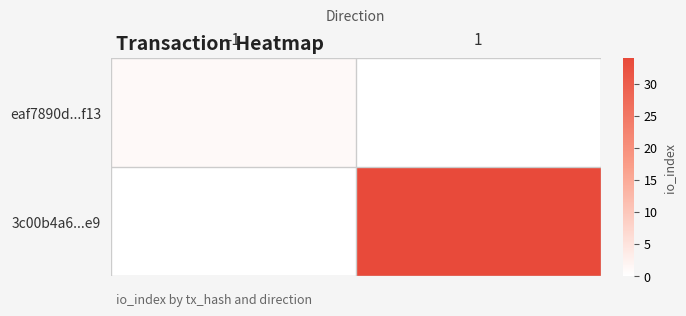

Reading left to right, transcribe all the data shown in this chart.

eaf7890d...f13: -1=1	1=0
3c00b4a6...e9: -1=0	1=34